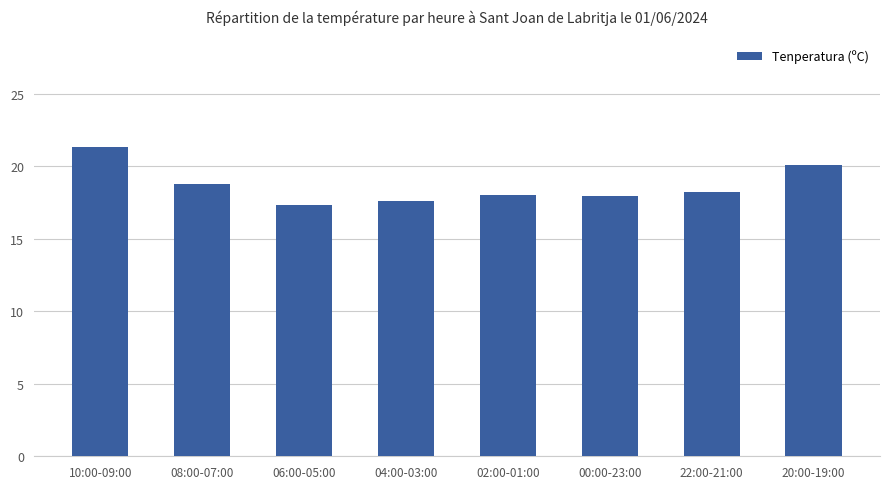

The chart shows a value of 17.3 at 06:00-05:00. True or false?

True